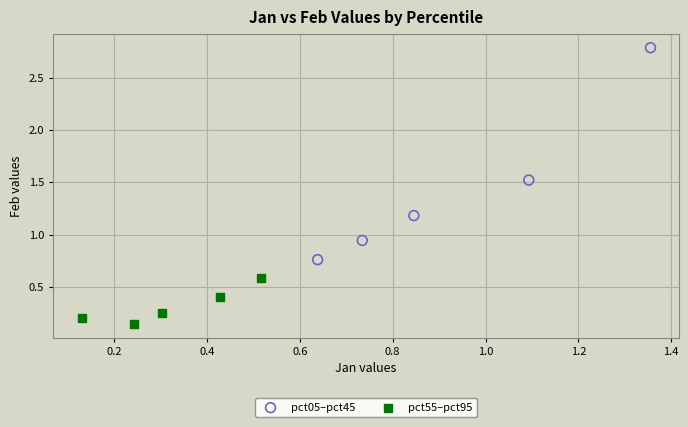

Which series has the widest spread of Y values?

pct05–pct45